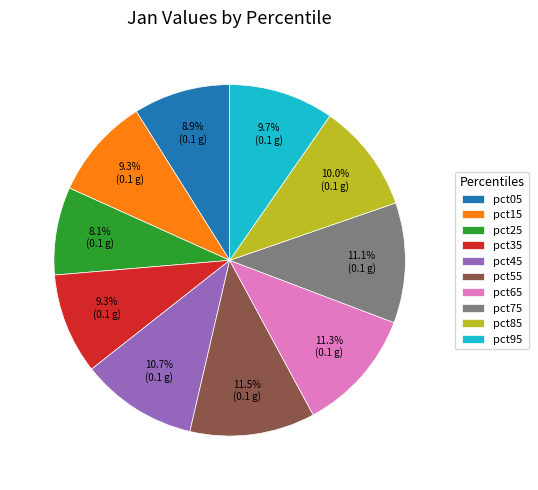

To the nearest percent, what is the difference between the pct45 and pct85 slice percentages?

1%